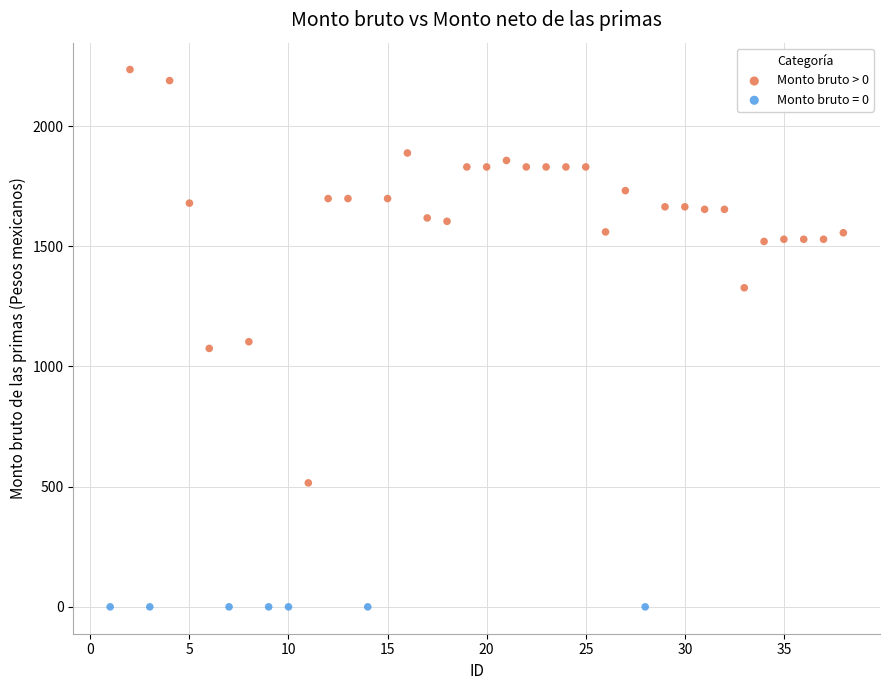

Which series reaches the maximum Y coordinate?

Monto bruto > 0